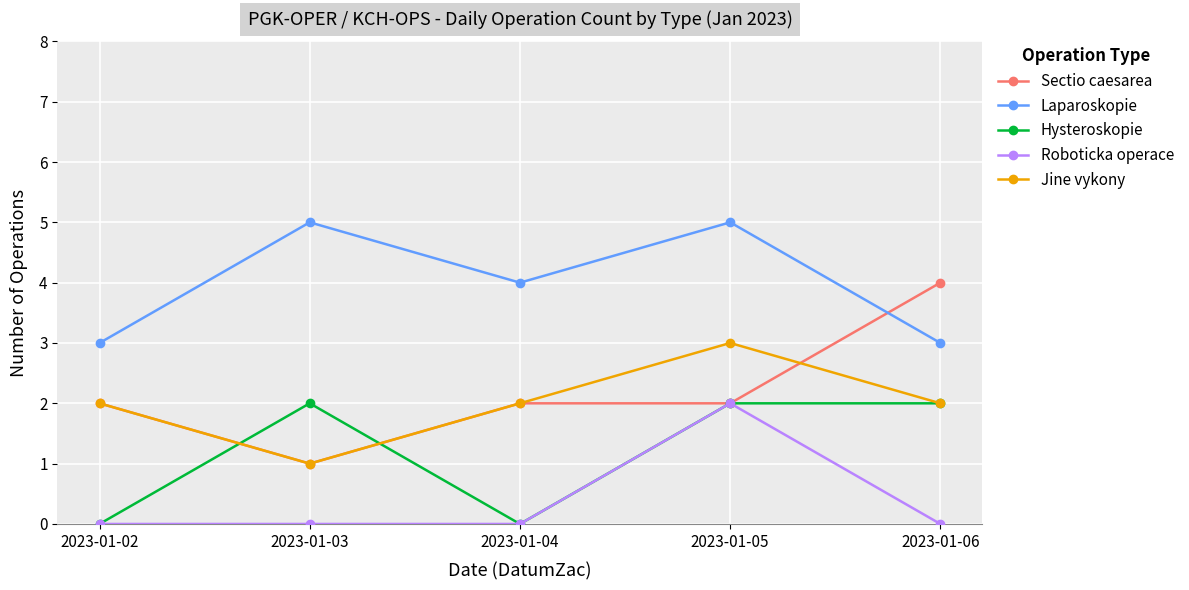

Count the number of categories in the chart.

5